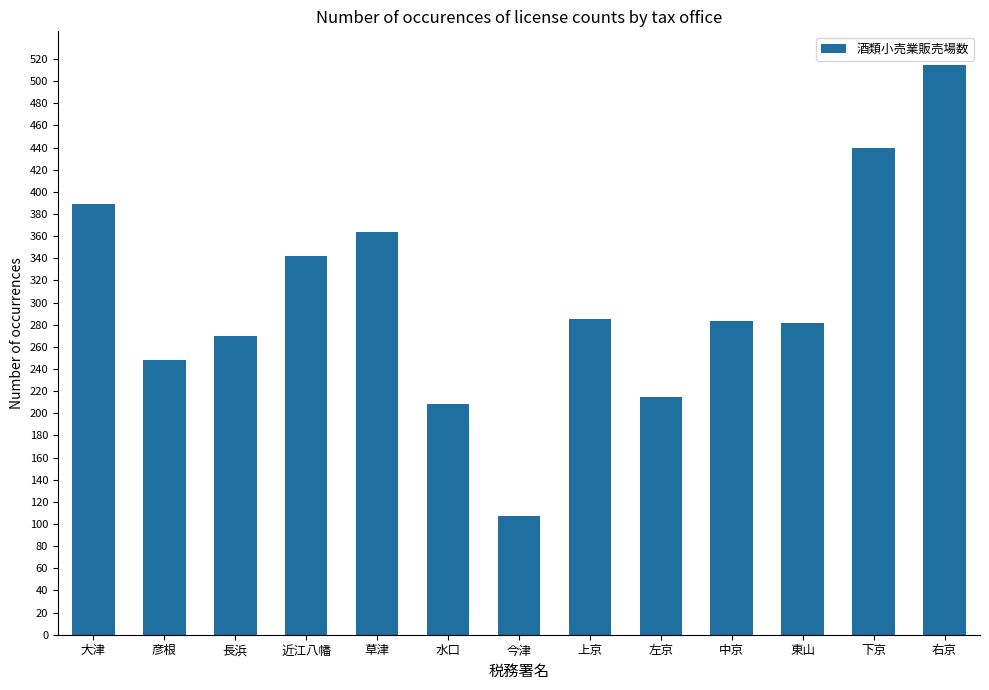

What is the value of the 6th bar from the left?

208